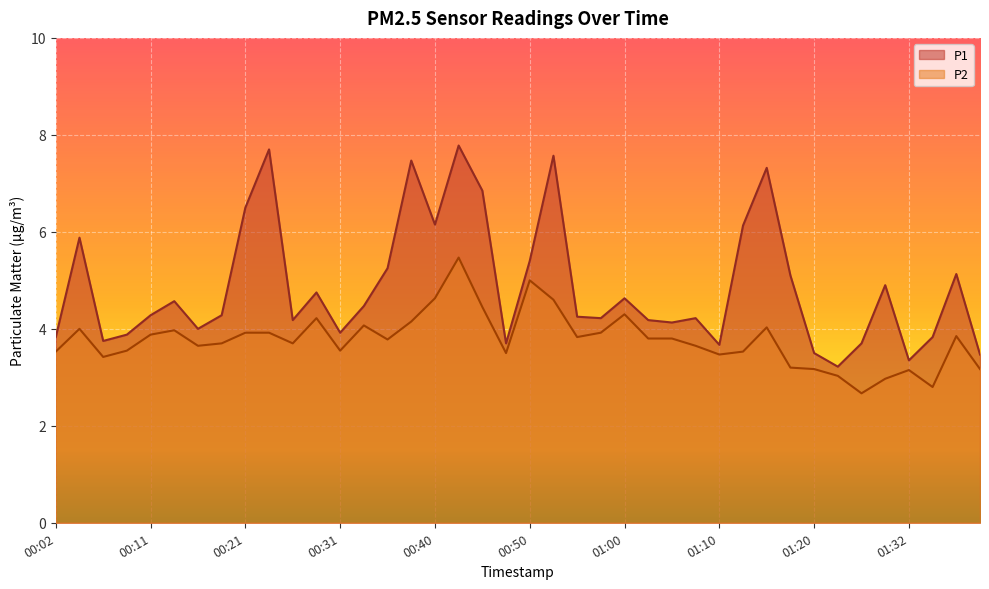

True or false: P2 has more than 0 points higher than both neighbors.

True